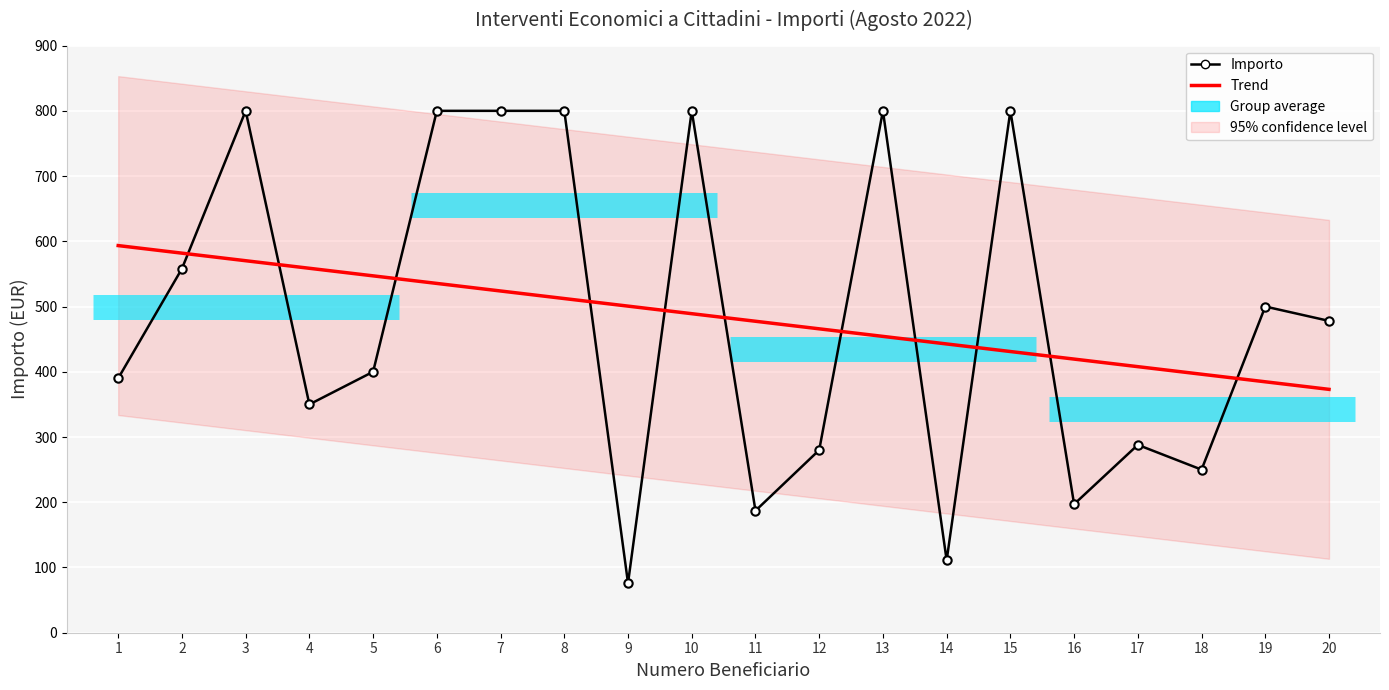

What is the greatest value displayed?

800.0